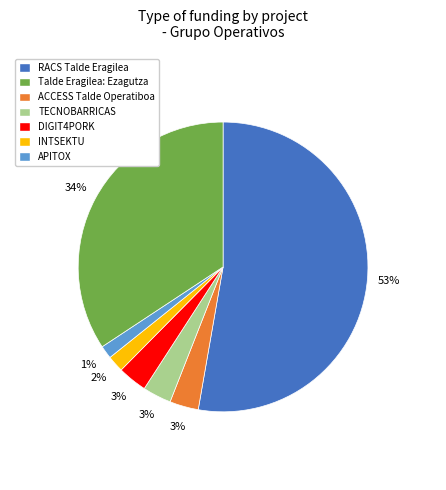

Count the number of slices in the pie.

7